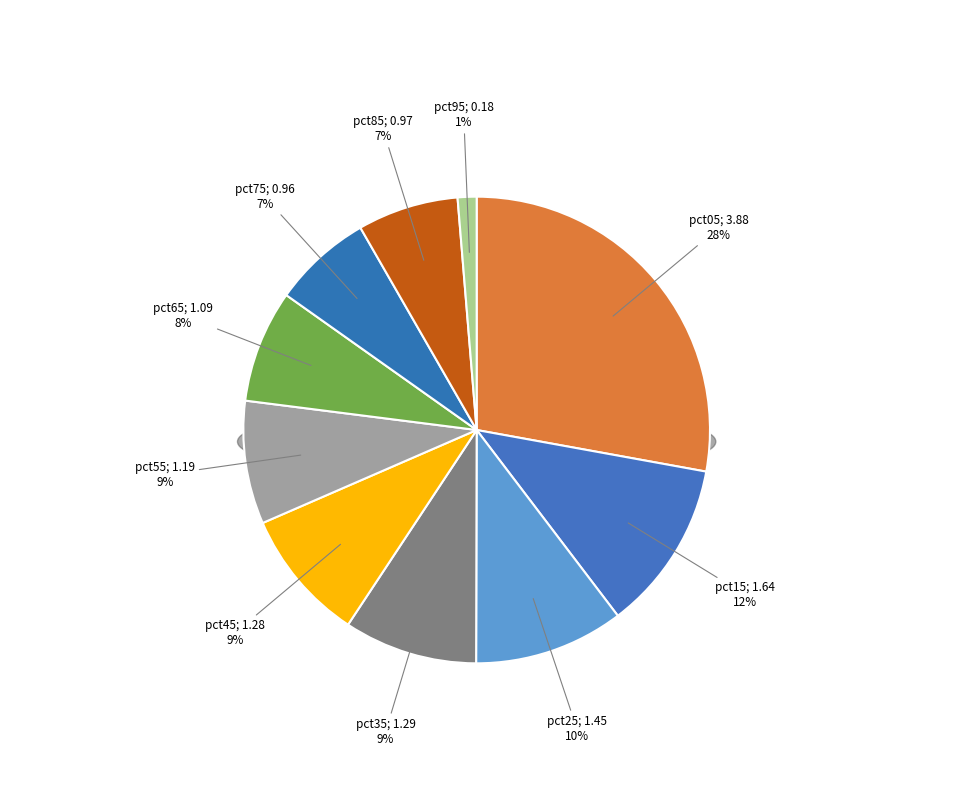

Combined, what portion of the pie is pct55 and pct95?

9.8%